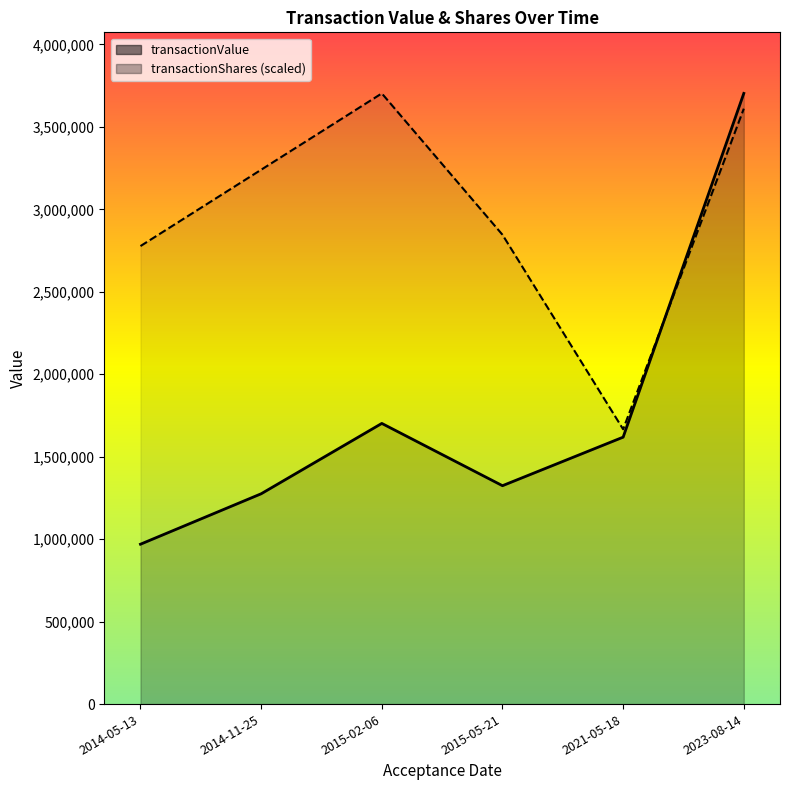

How many series are shown in this chart?

2